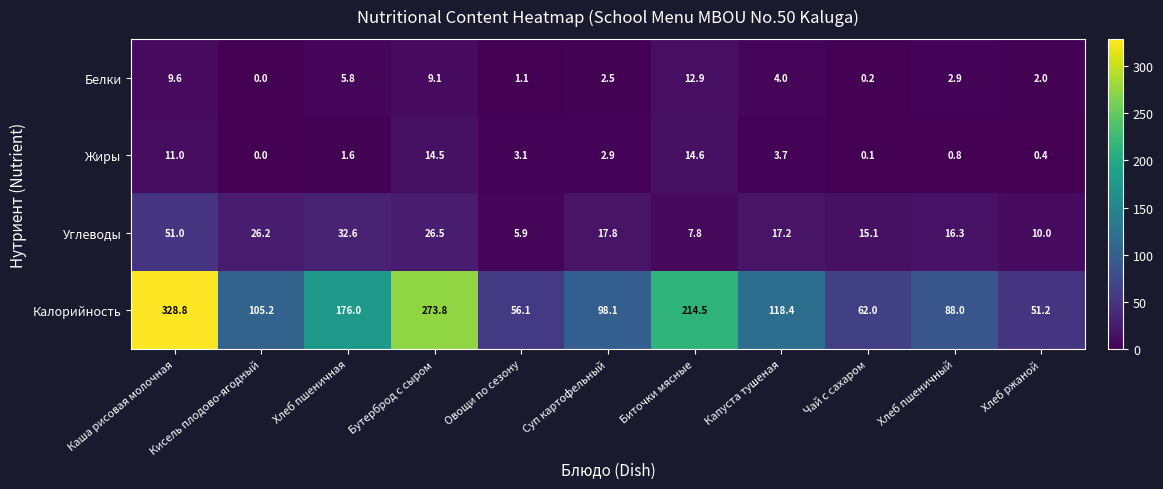

What is the sum of the Жиры values at Кисель плодово-ягодный and Хлеб пшеничный?

0.8